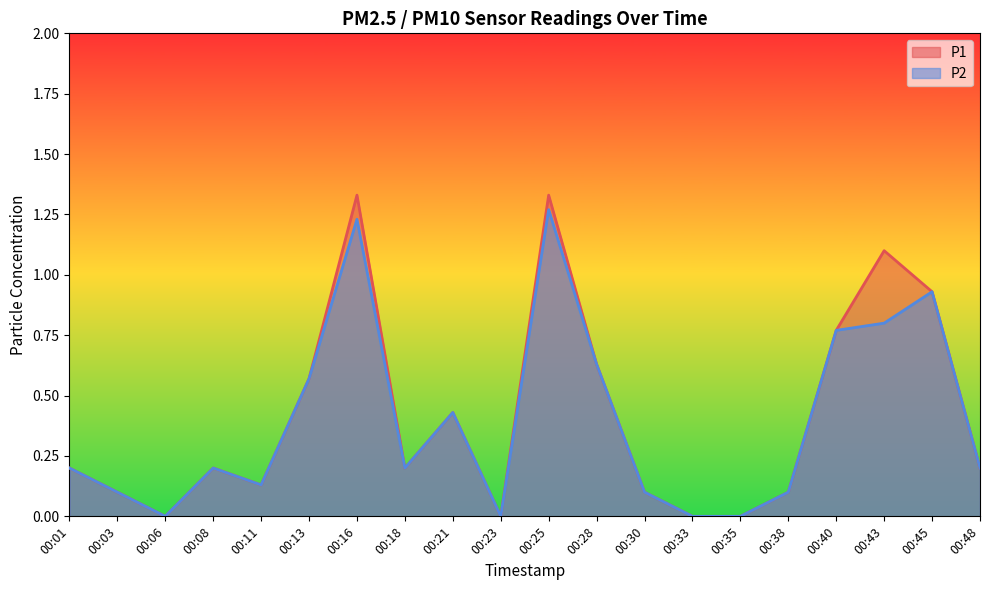

The value of P1 at 00:35 is -0.9. True or false?

False